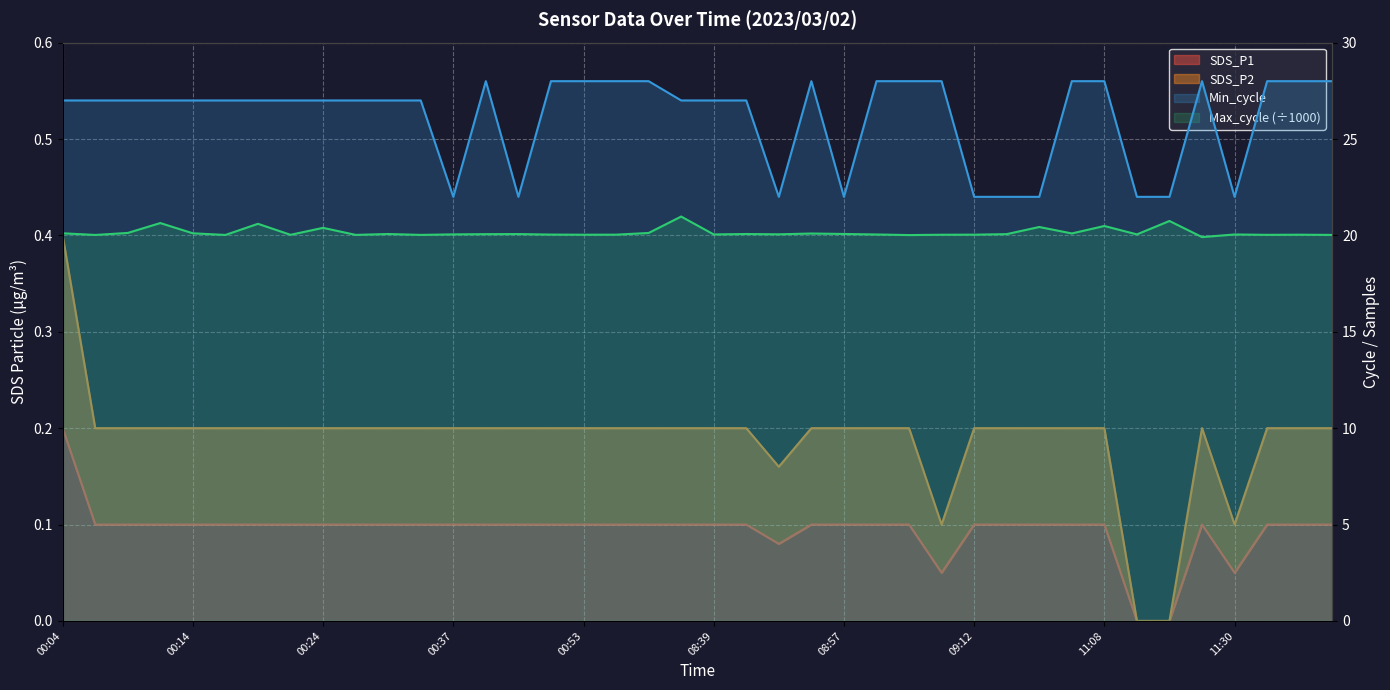

Which category has the highest value in the SDS_P2 series?

00:04